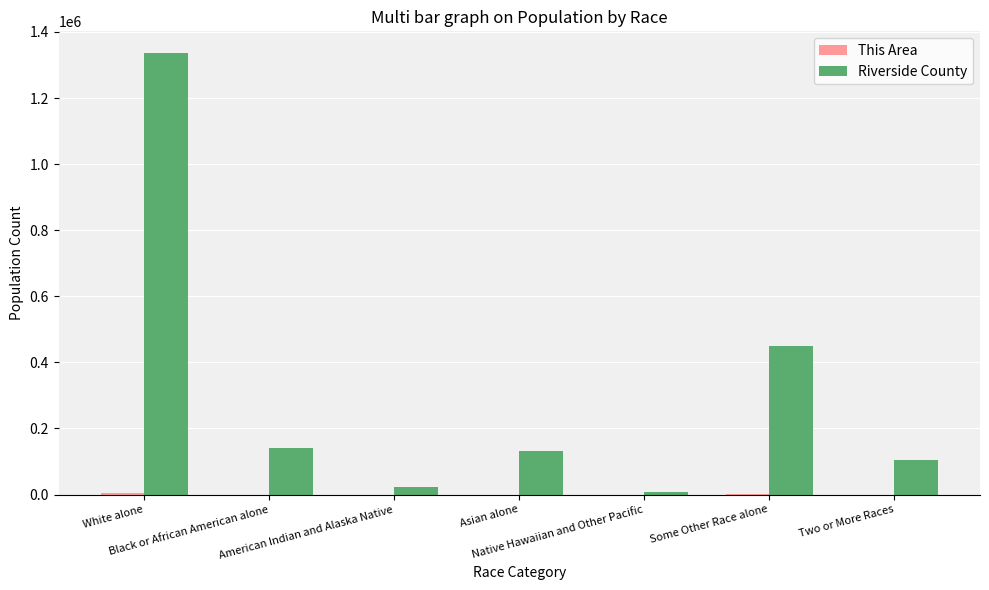

Which series has the largest total across all categories?

Riverside County